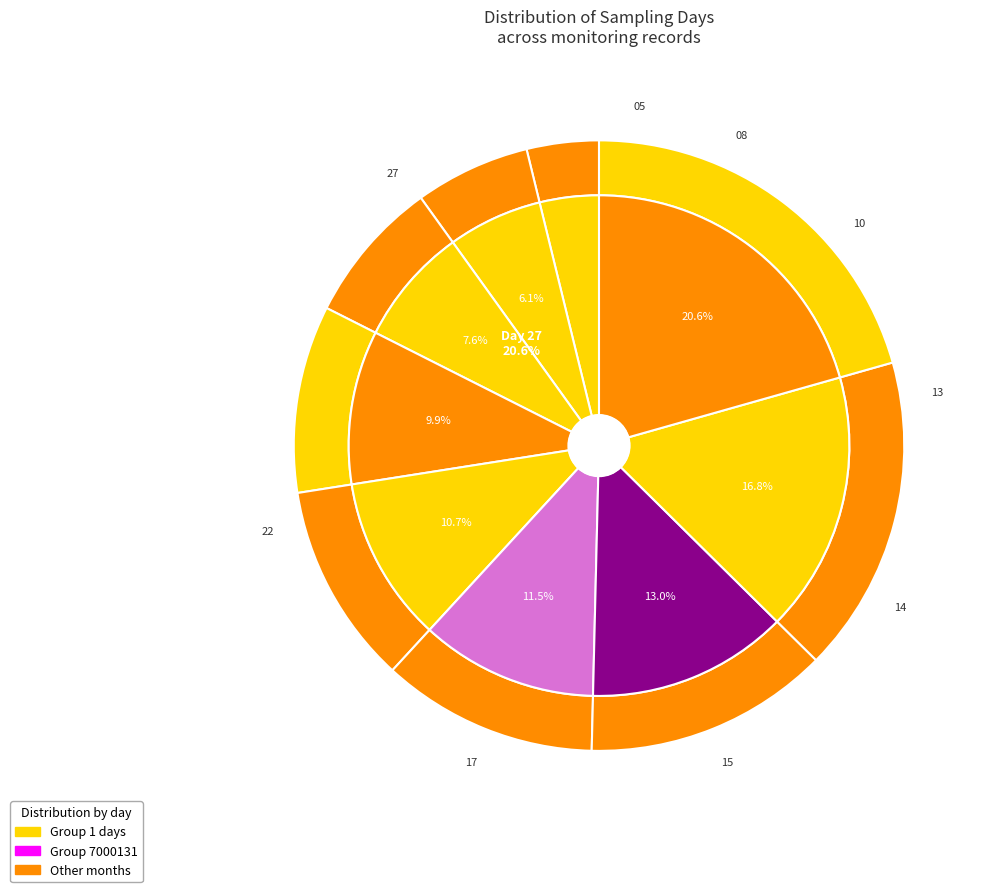

Combined, what portion of the pie is 27 and 08?

26.7%